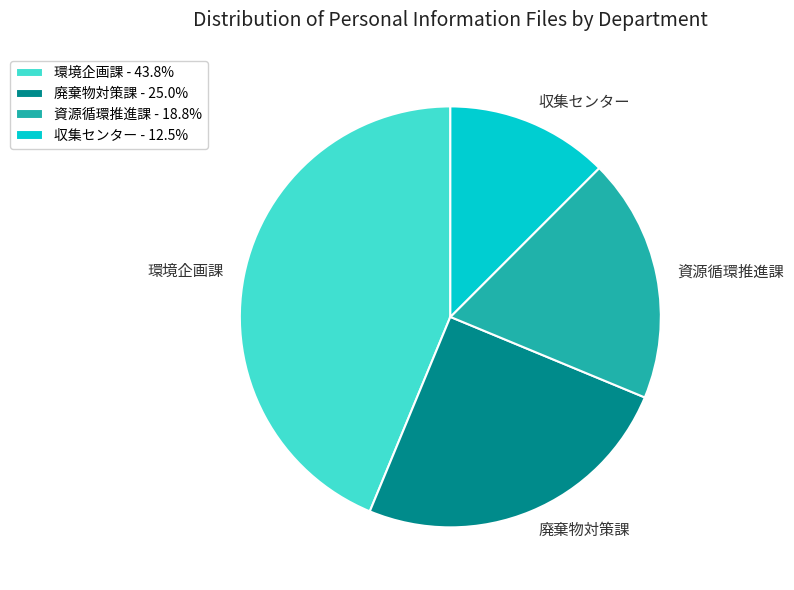

Is 資源循環推進課 the majority of the pie?

No